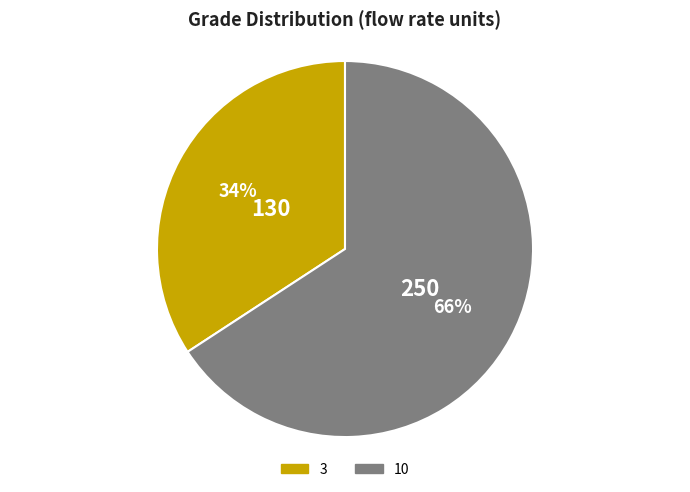

The 3 slice represents 34% of the pie. True or false?

True